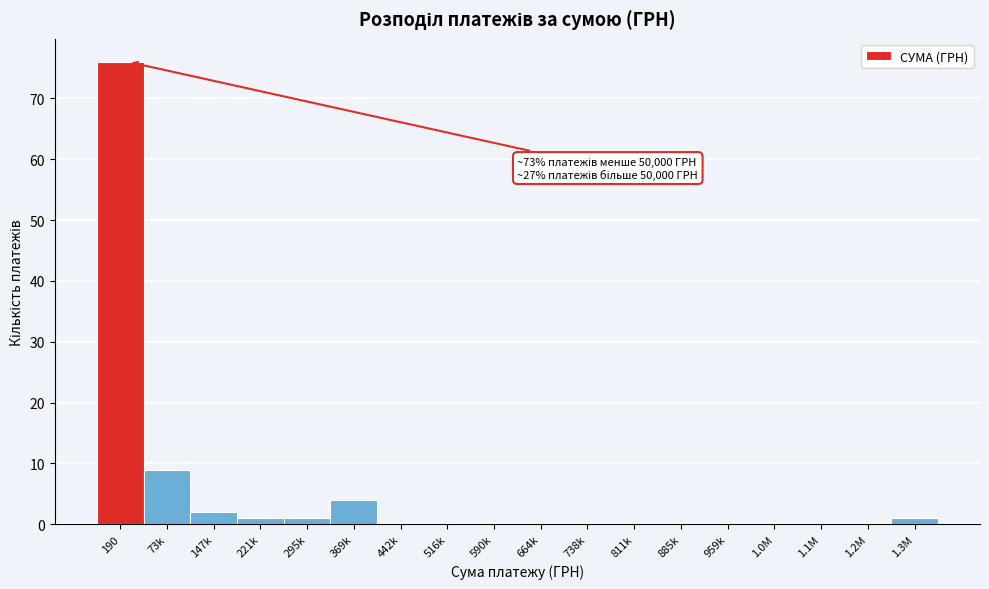

Reading right to left, list all the values displayed in this chart.

1.3M=1	1.2M=0	1.1M=0	1.0M=0	959k=0	885k=0	811k=0	738k=0	664k=0	590k=0	516k=0	442k=0	369k=4	295k=1	221k=1	147k=2	73k=9	190=76